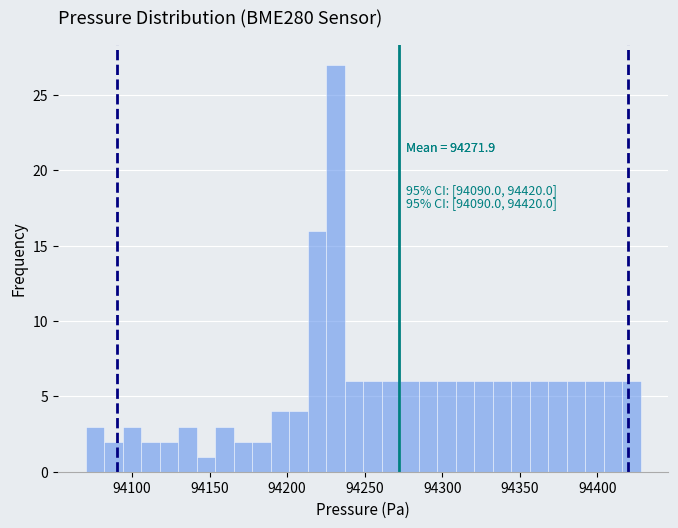

Read against the x-axis, roughly where is the centre of the tallest bar?

94230